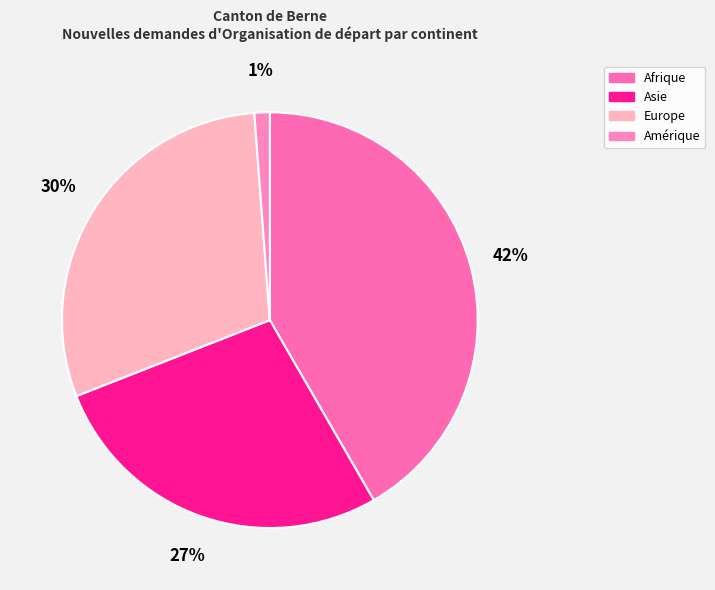

To the nearest percent, what is the difference between the Europe and Amérique slice percentages?

29%